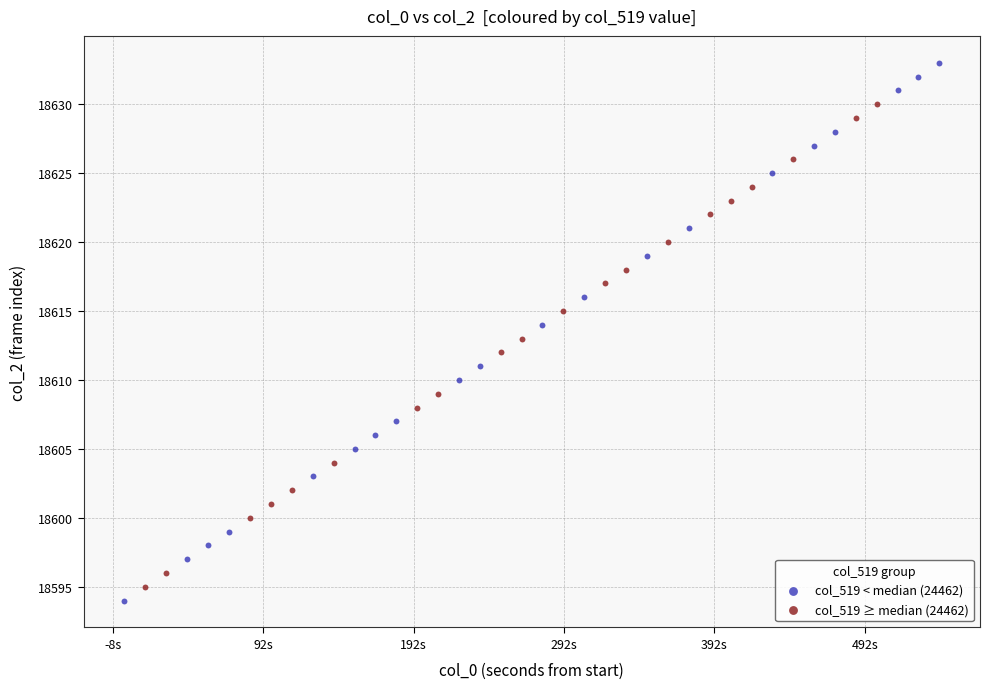

Which series reaches the maximum Y coordinate?

col_519 < median (24462)